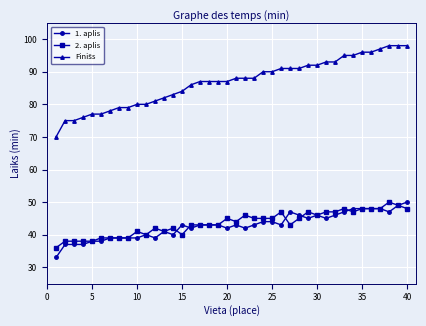

What is the maximum value for 1. aplis?

50